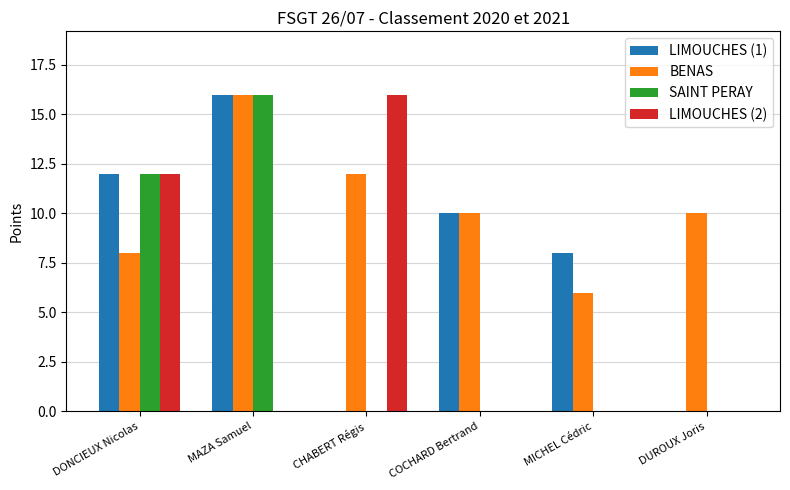

The value of SAINT PERAY at DUROUX Joris is 0. True or false?

True